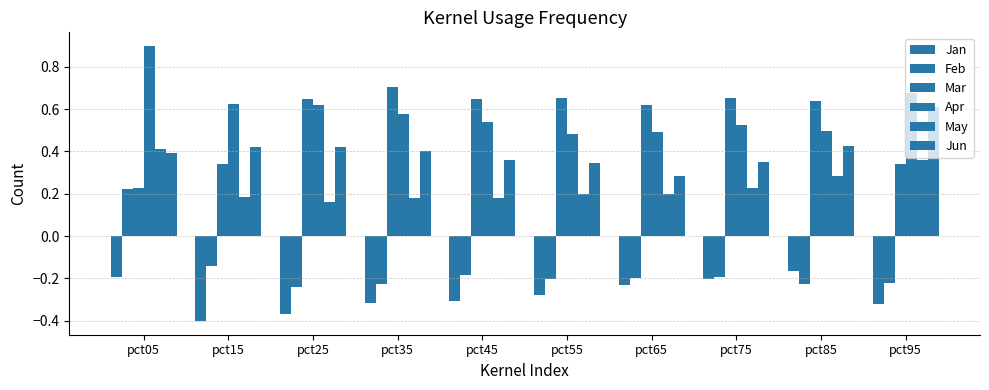

How many groups of bars are there?

10